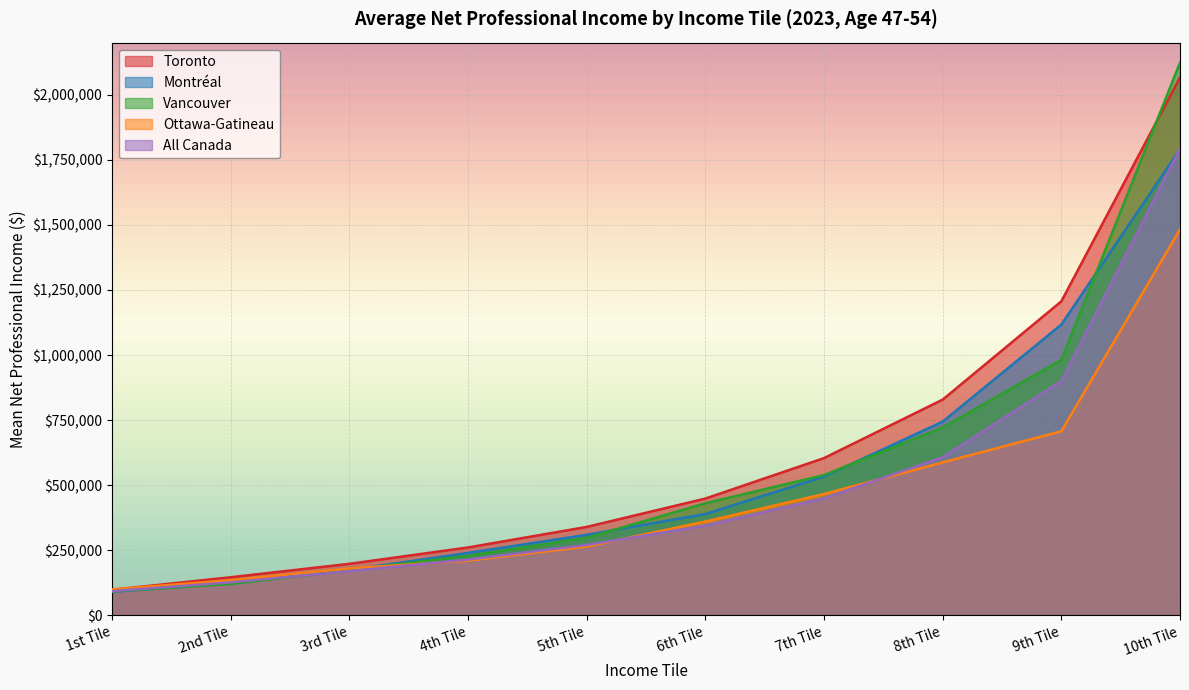

What is the sum of the Vancouver values at 5th Tile and 1st Tile?

390815